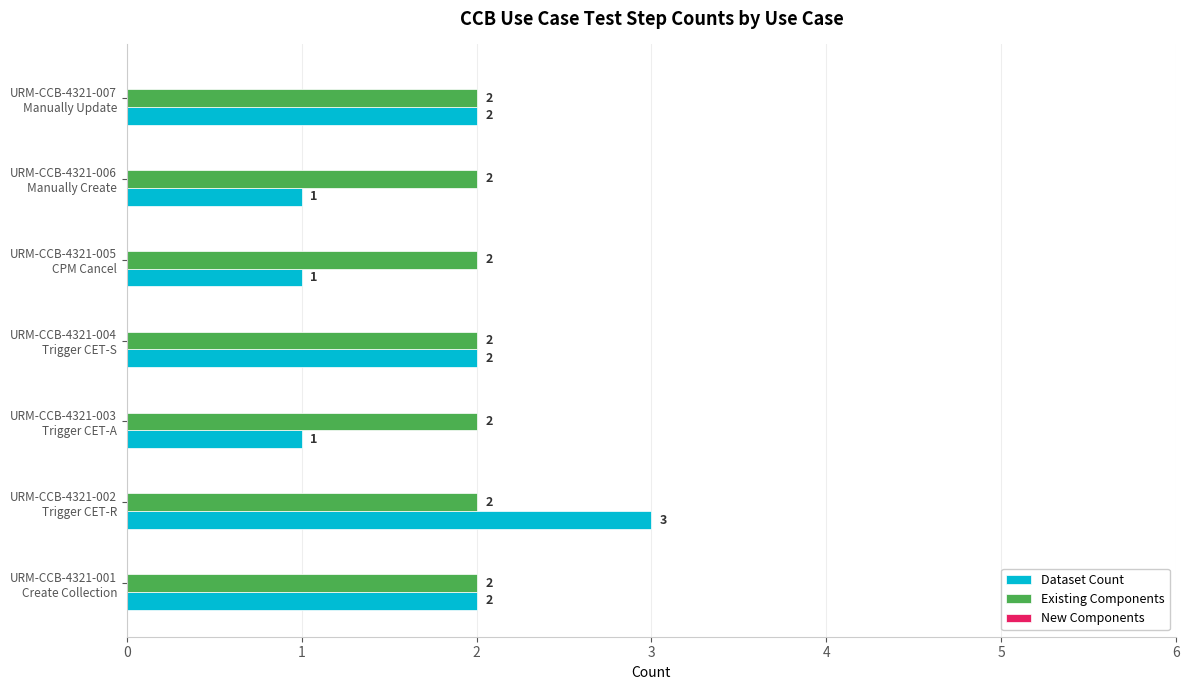

What is the greatest value displayed?

3